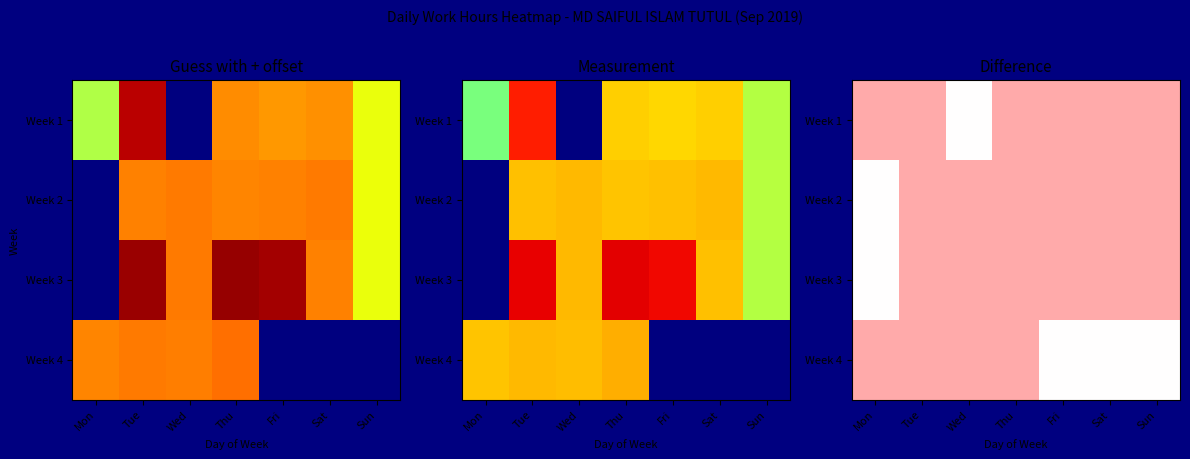

True or false: Week 2 has a value of 1 at Wed.

True